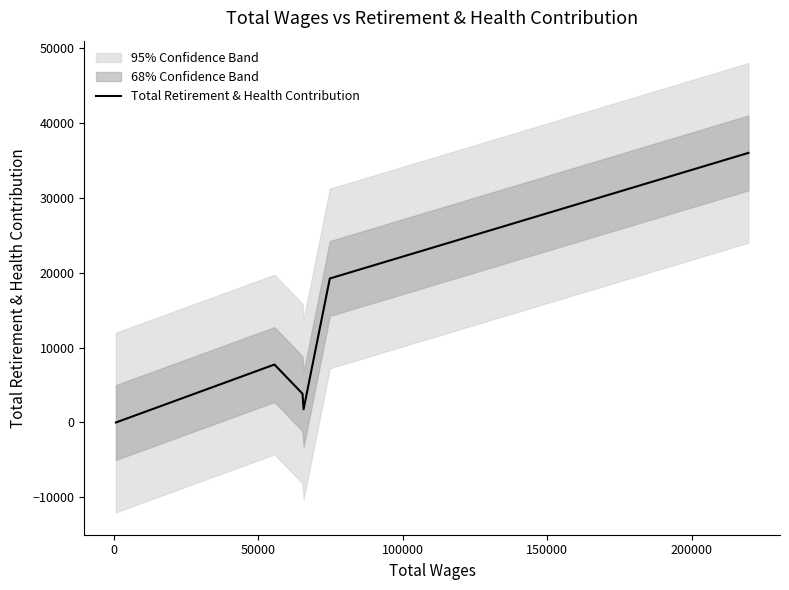

True or false: the data shows 5354 at 50000.

False